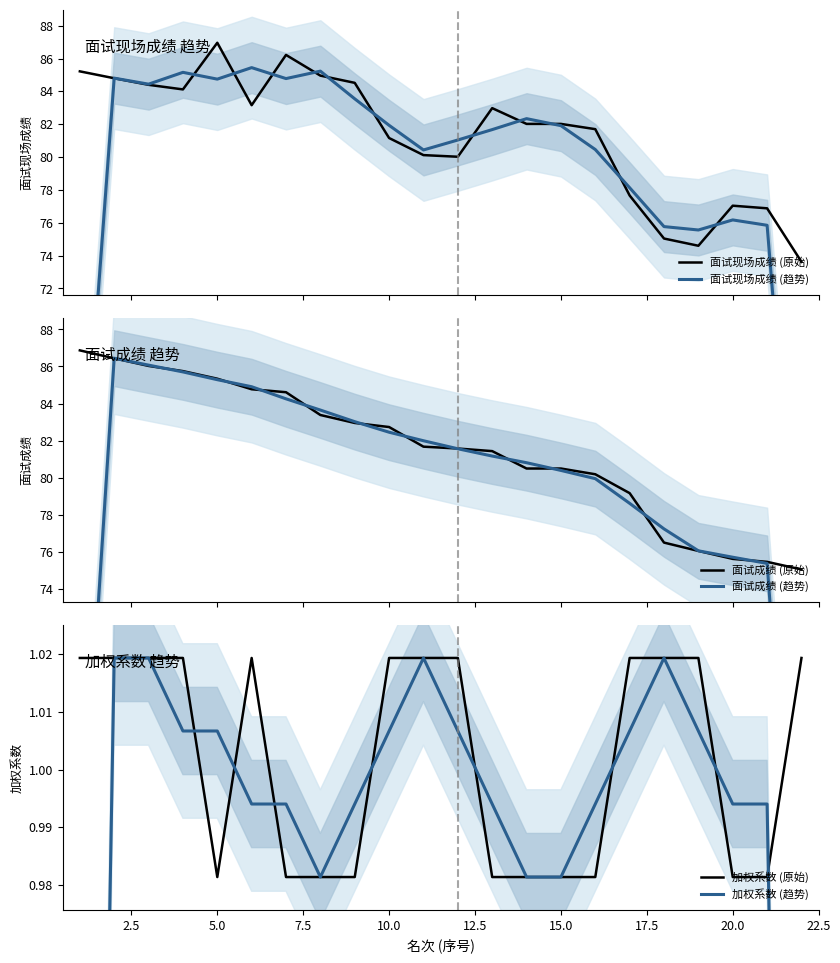

Is it true that 加权系数 (趋势) equals 1.0 at 7.5?

True